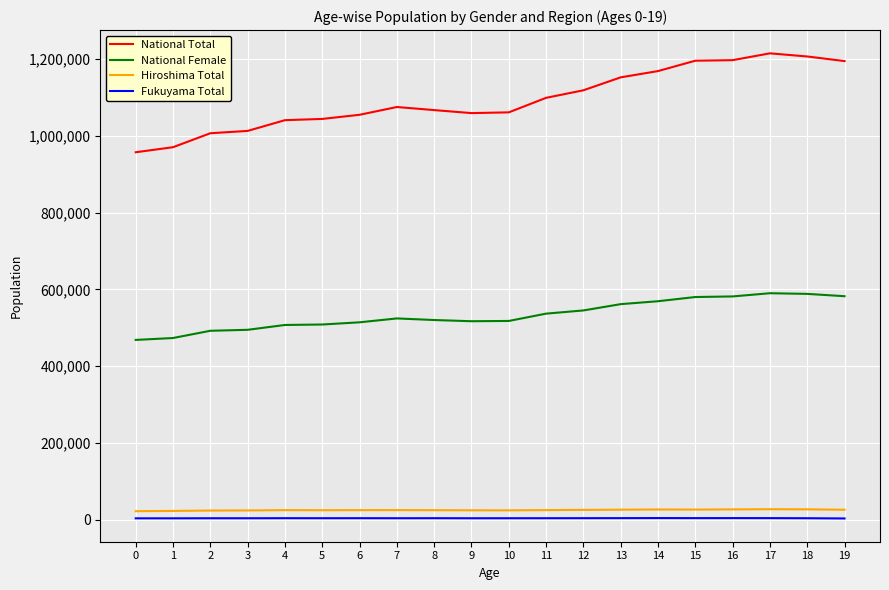

Which series has the largest total across all categories?

National Total